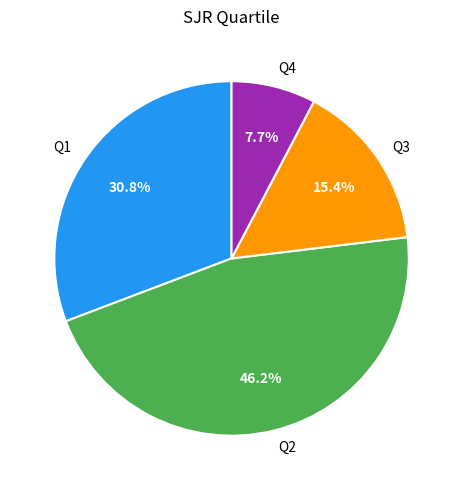

Which slice is the smallest?

Q4